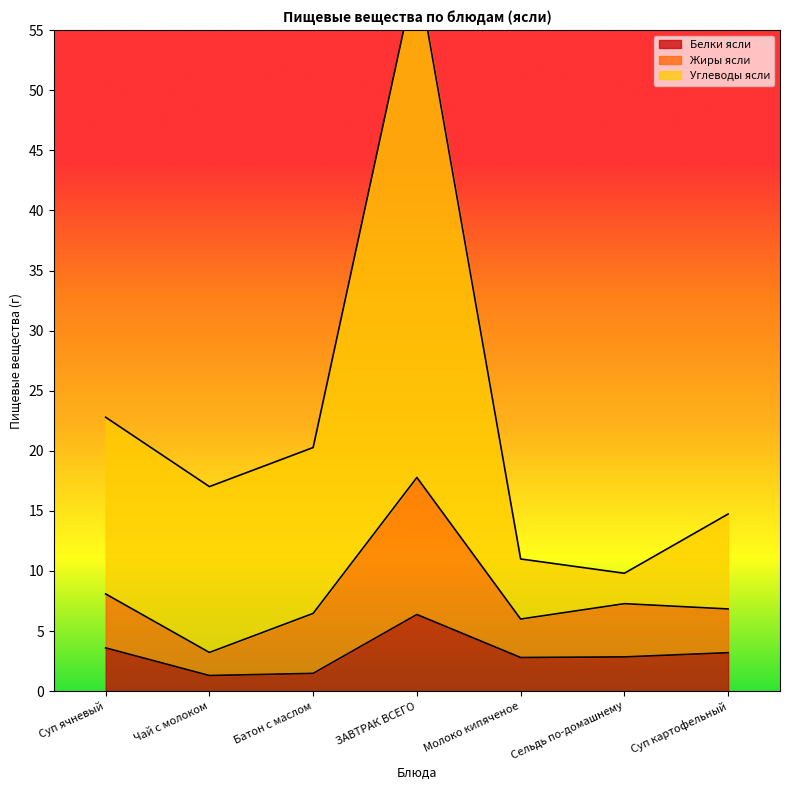

Which series has the widest spread of values?

Углеводы ясли